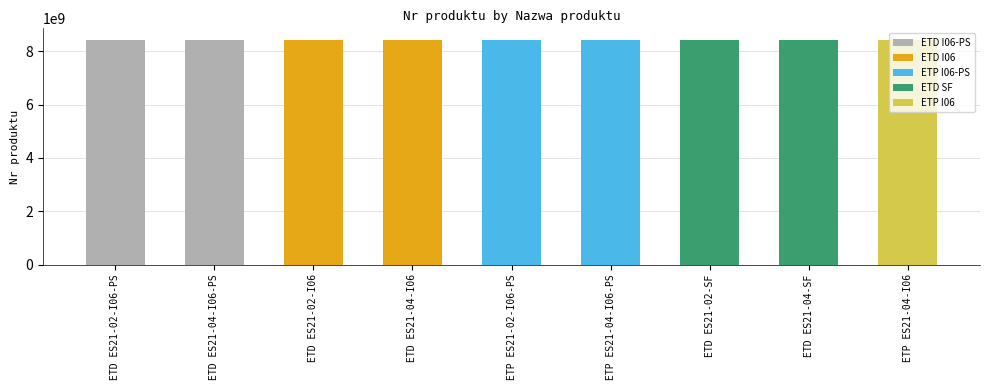

Reading left to right, list all the values displayed in this chart.

ETD ES21-02-I06-PS=8436022002	ETD ES21-04-I06-PS=8436022004	ETD ES21-02-I06=8436022102	ETD ES21-04-I06=8436022104	ETP ES21-02-I06-PS=8436032002	ETP ES21-04-I06-PS=8436032004	ETD ES21-02-SF=8436022202	ETD ES21-04-SF=8436022204	ETP ES21-04-I06=8436032104